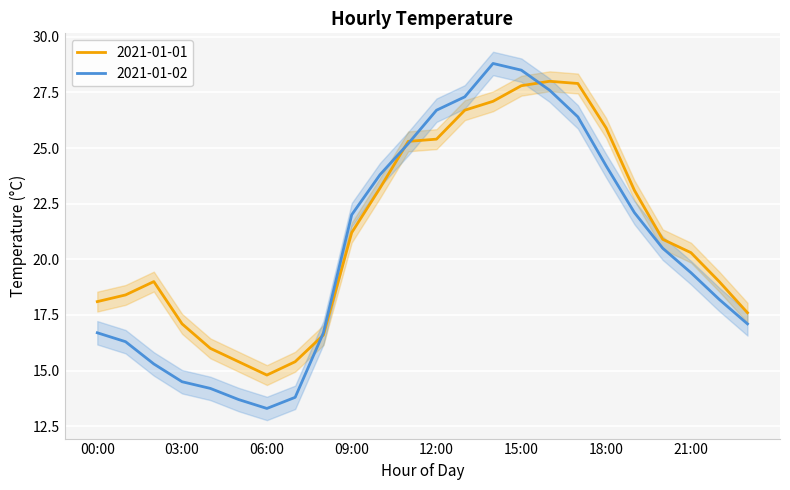

Which has a higher value, 16:00 or 14:00?

16:00